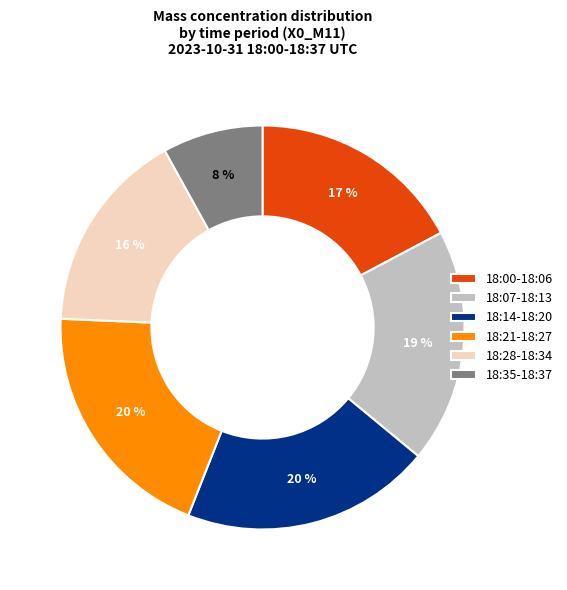

To the nearest percent, what percentage of the pie is 18:00-18:06?

17%